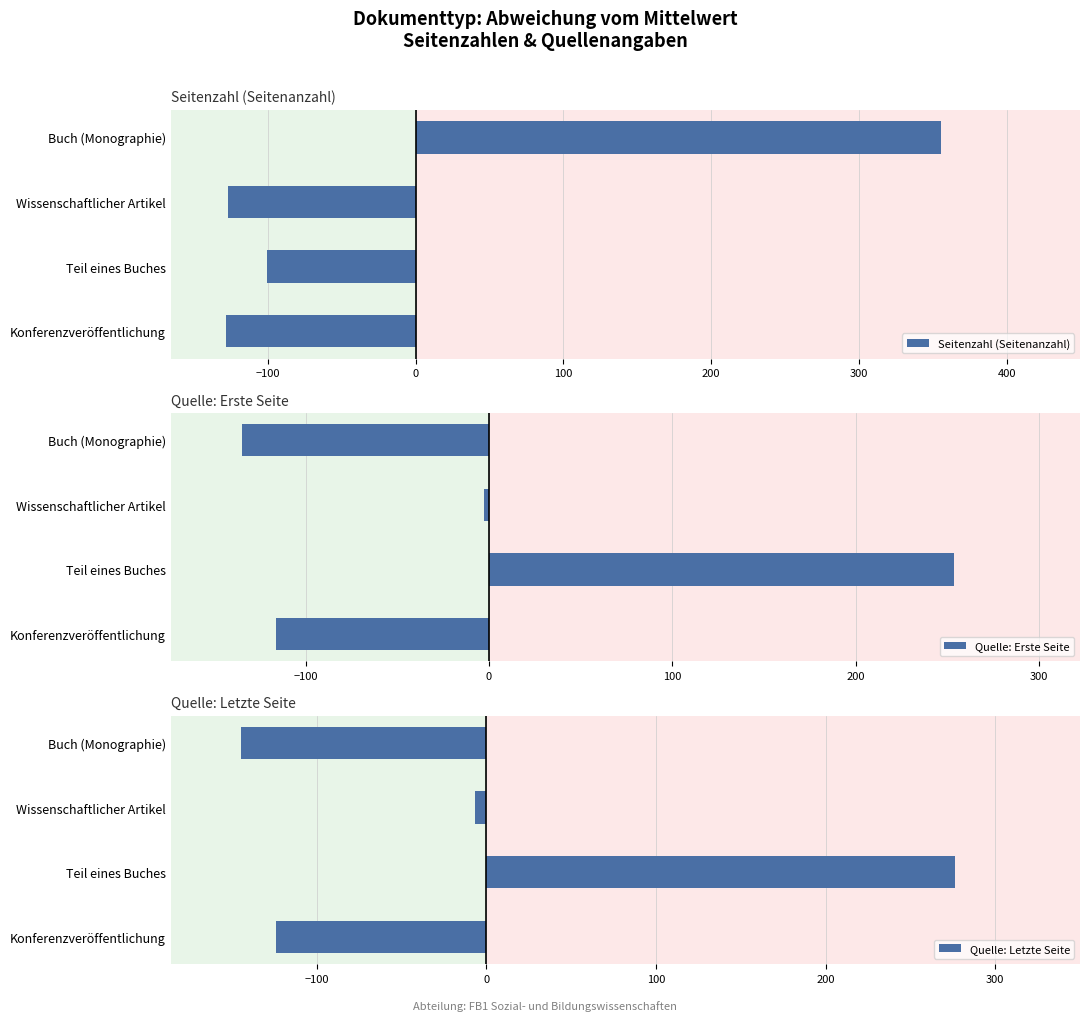

What is the difference between the maximum and minimum values in the Seitenzahl (Seitenanzahl) series?

484.0